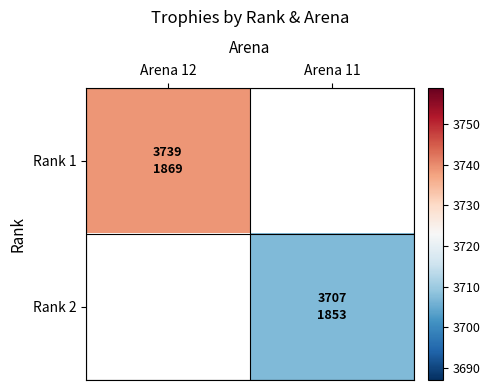

List the labels in order of Rank 1 value, largest first.

Arena 12, Arena 11